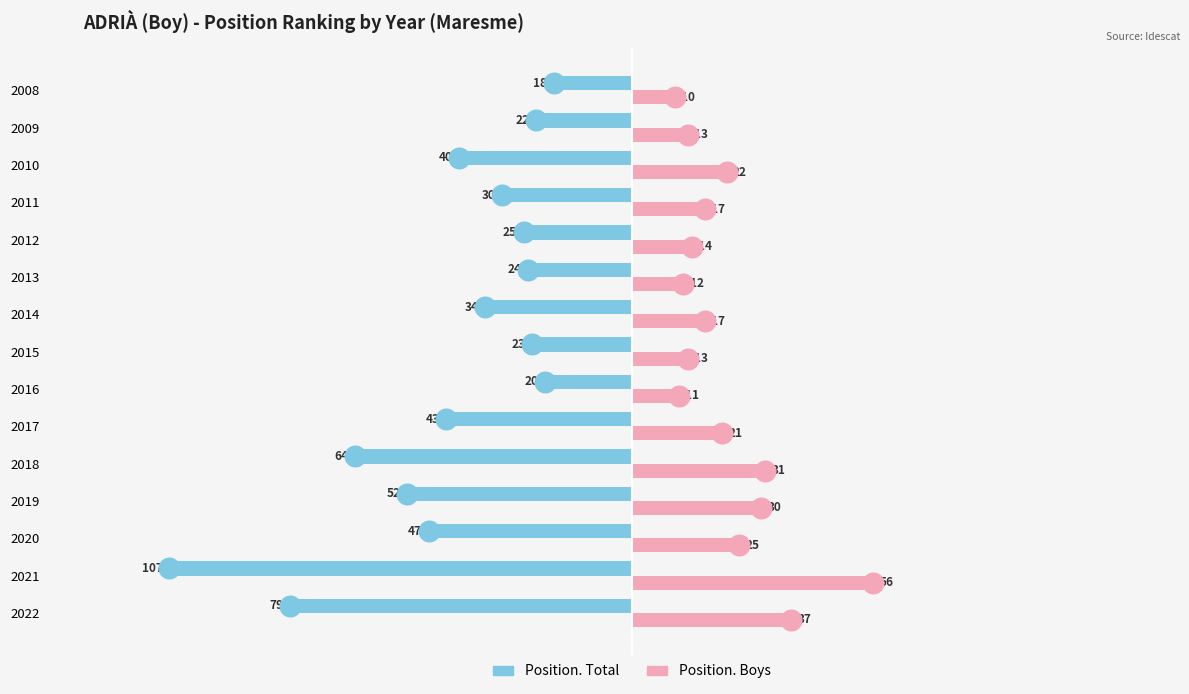

At how many categories does at least one series exceed -48?

15